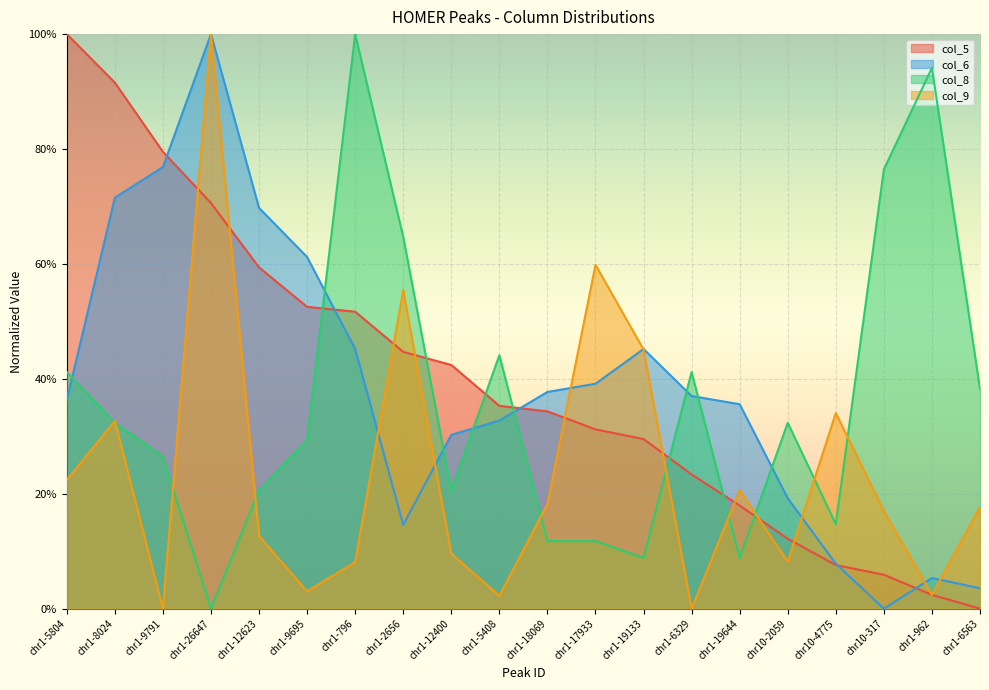

What is the approximate value of col_6 at chr1-12400?

0.3